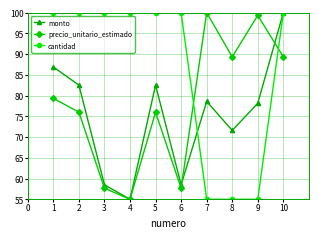

Which series has the largest total across all categories?

cantidad